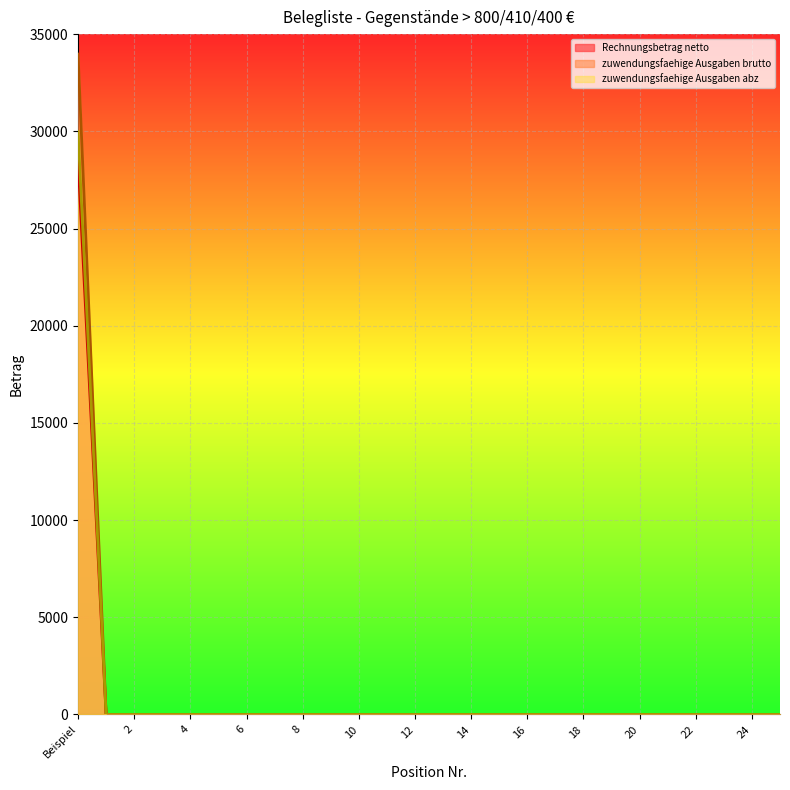

True or false: zuwendungsfaehige Ausgaben abz and zuwendungsfaehige Ausgaben brutto intersect in this chart.

False